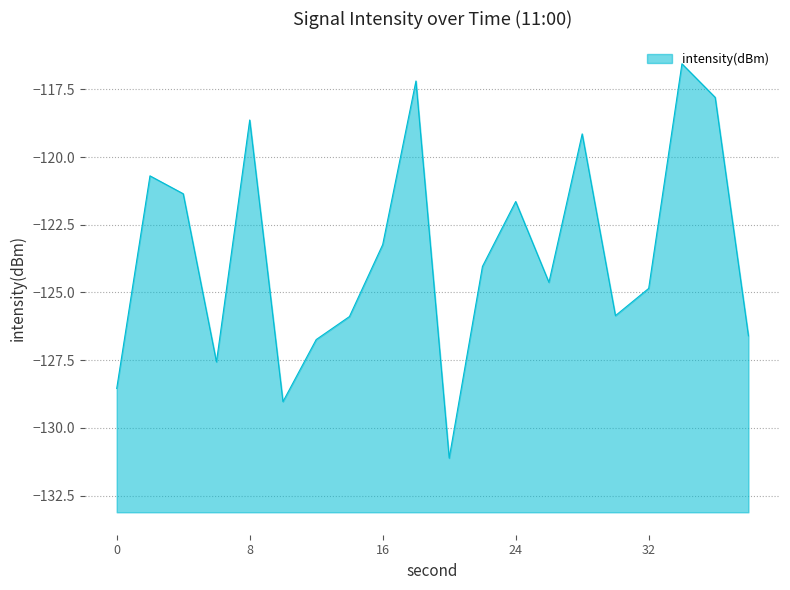

What is the greatest value displayed?

-116.6